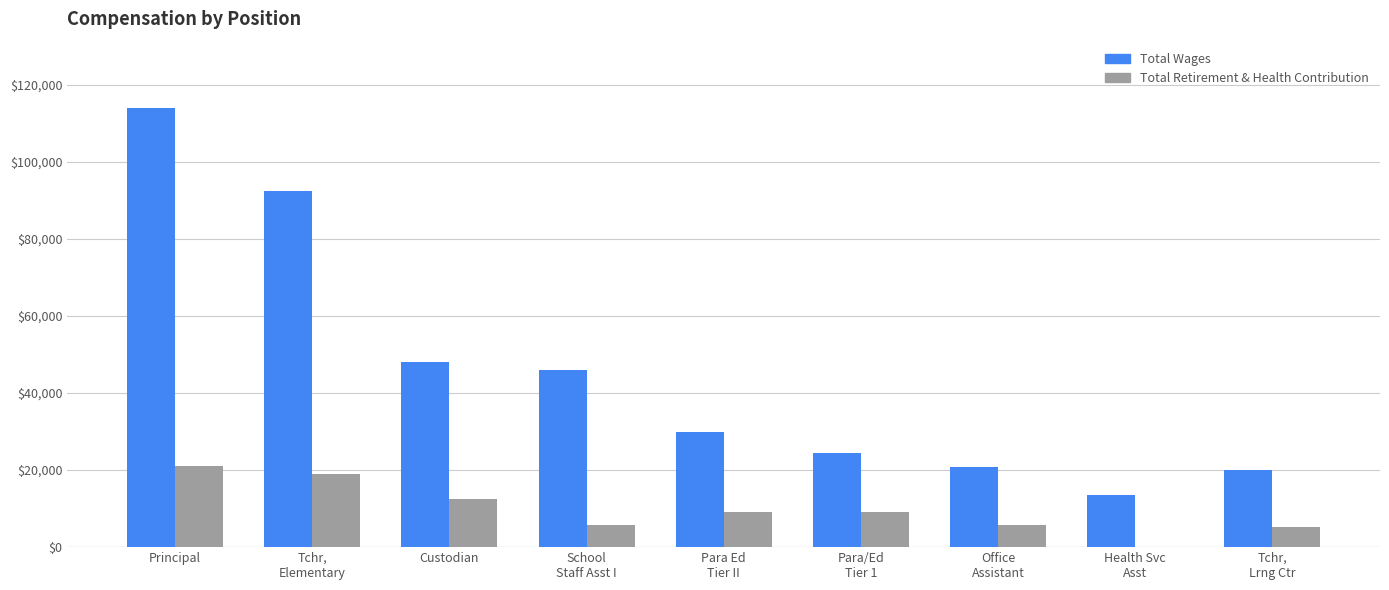

What are all the series names shown in the legend?

Total Wages, Total Retirement & Health Contribution